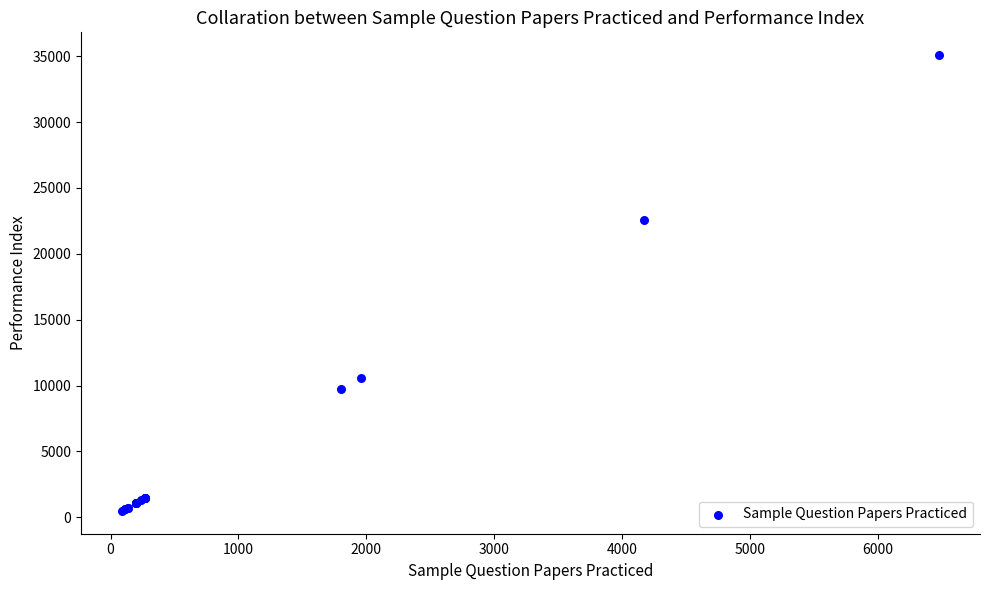

What Y value in the scatter plot is closest to 17784?

22591.5